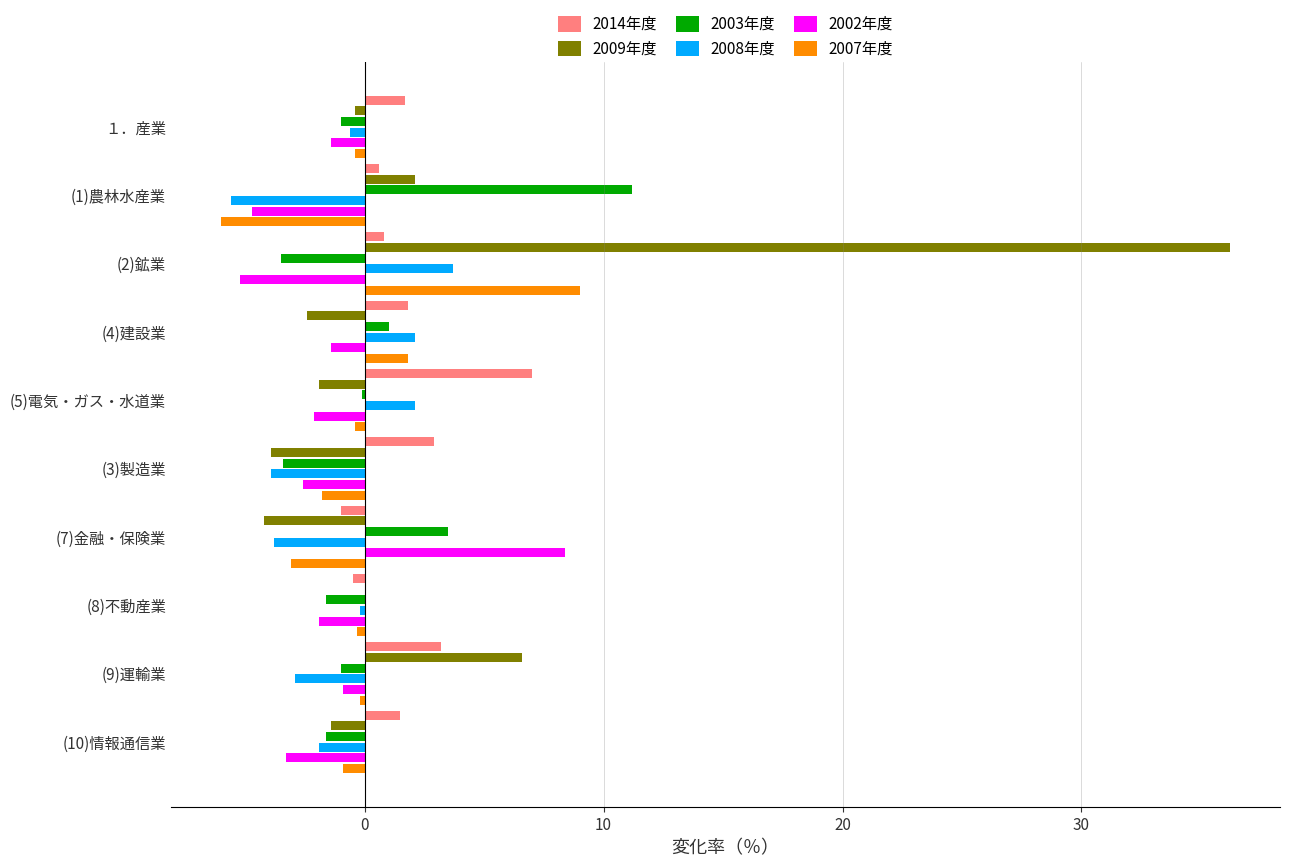

The value of 2002年度 at (2)鉱業 is -5.2. True or false?

True